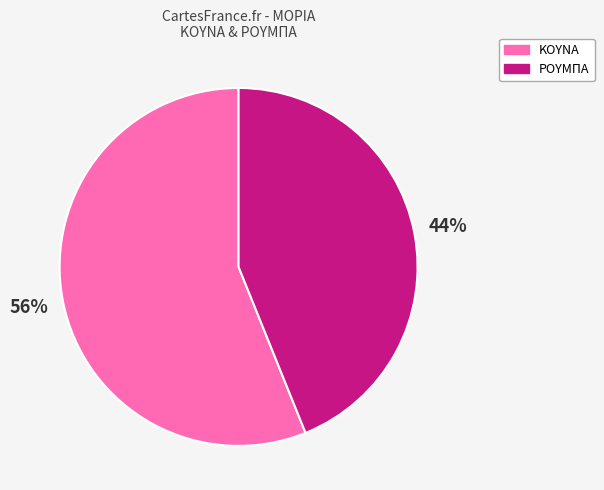

Do ΚΟΥΝΑ and ΡΟΥΜΠΑ together represent more than half of the pie?

Yes